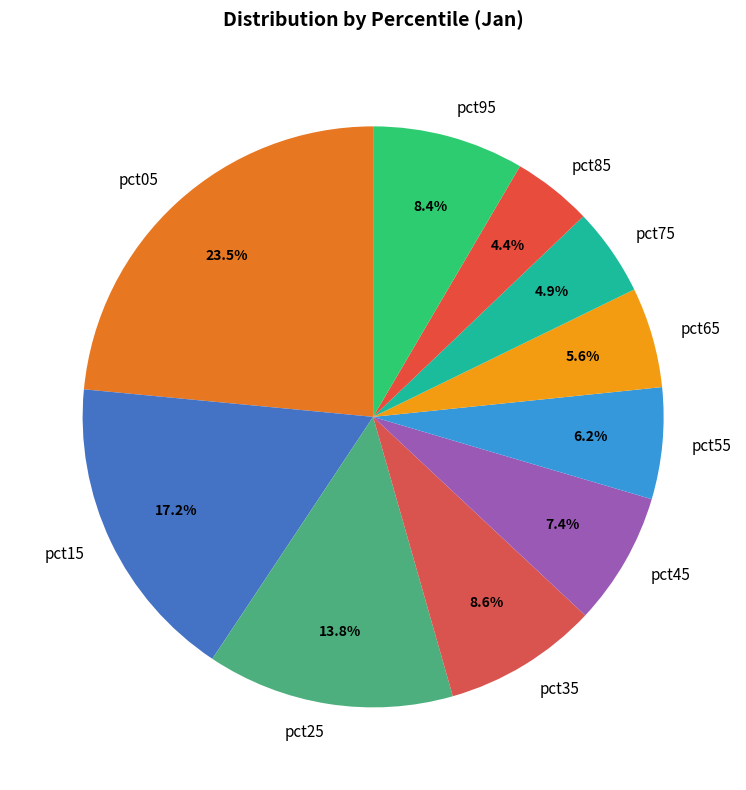

Which has a higher value, pct05 or pct55?

pct05